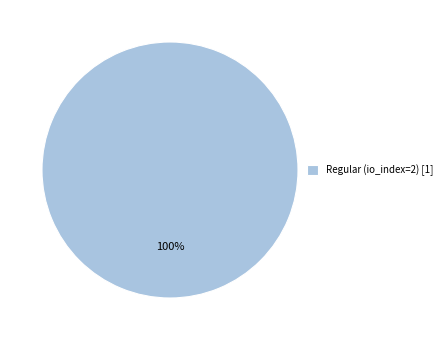

What is the majority slice?

Regular (io_index=2) [1]